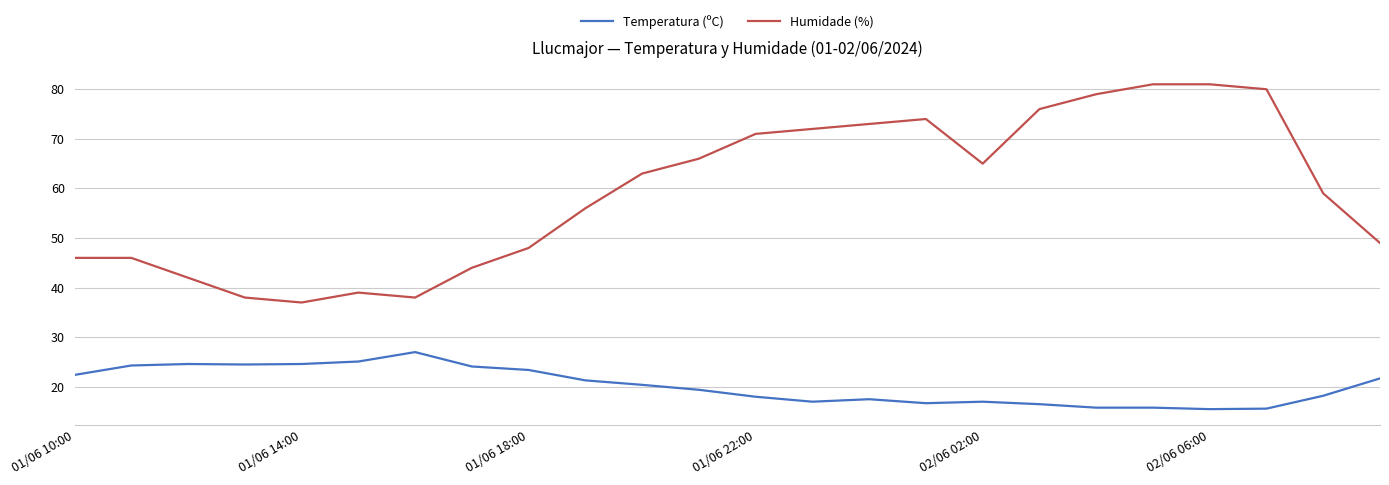

Which series has the largest range (max minus min)?

Humidade (%)